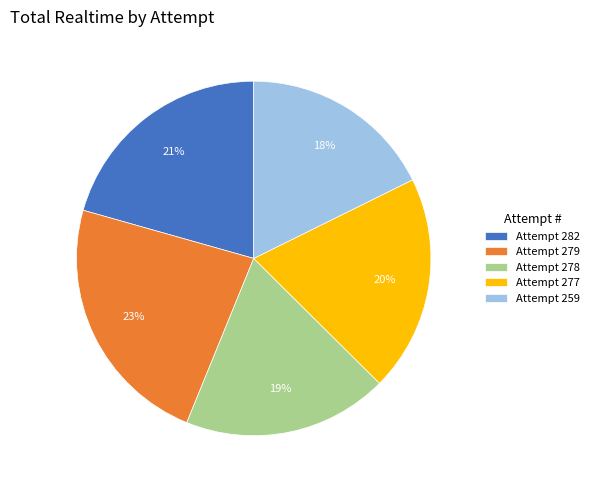

Which slice is the smallest?

Attempt 259